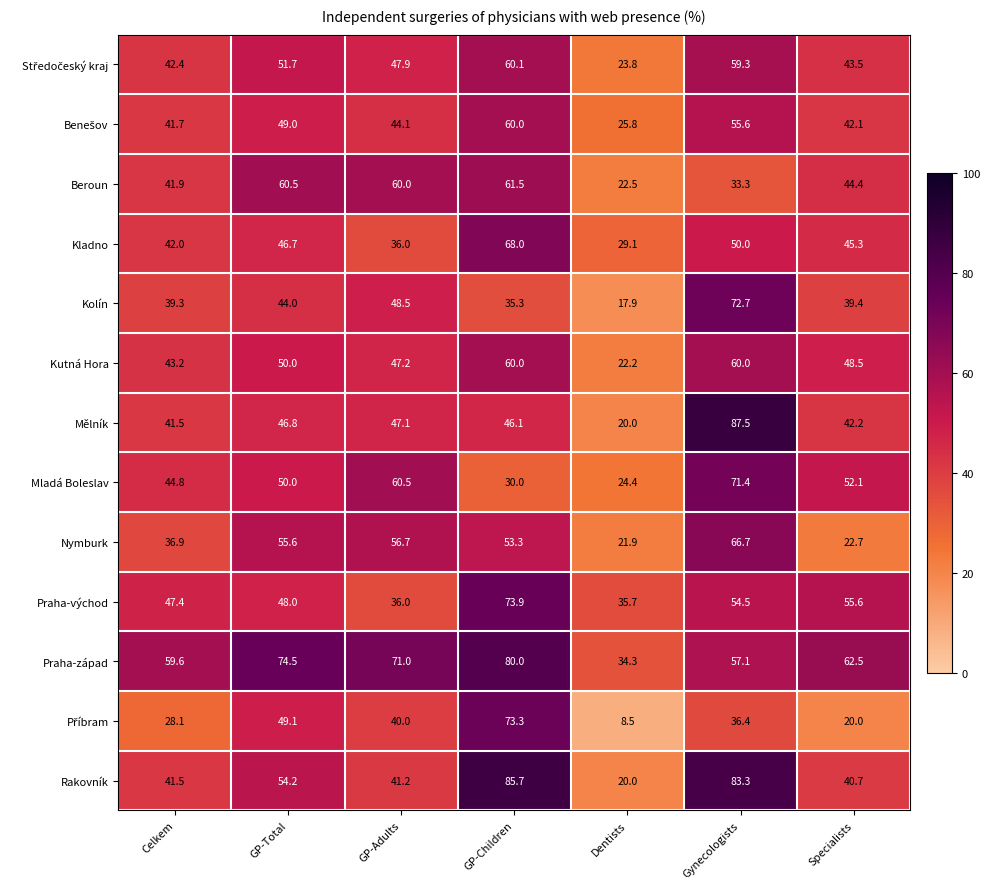

Which category has the lowest value across all series?

Dentists